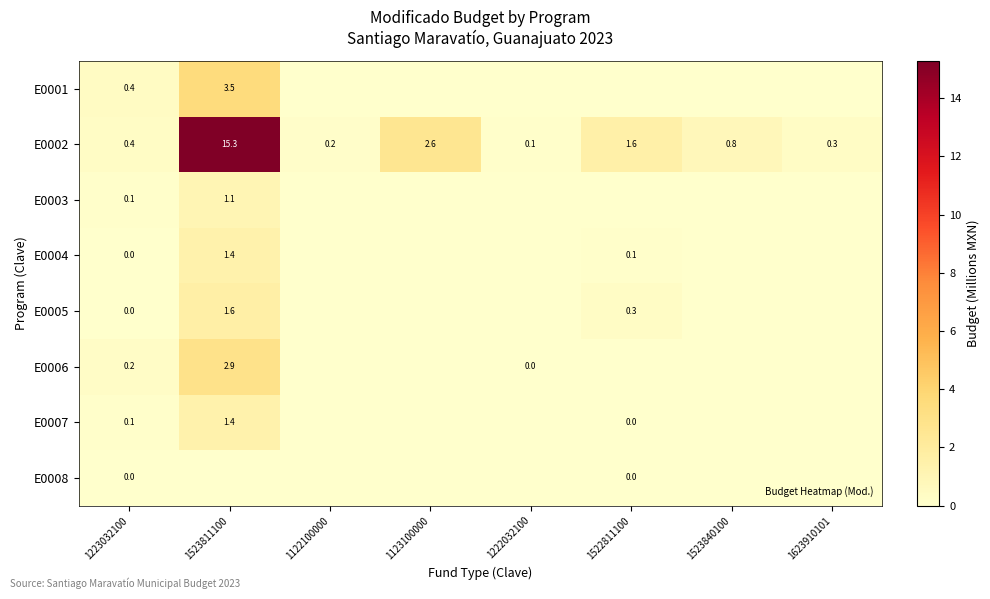

At how many categories does at least one series exceed 12?

1